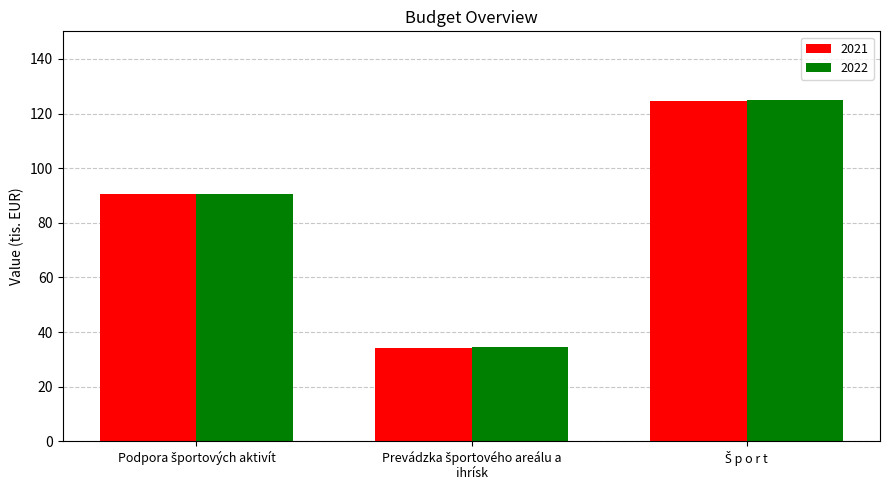

What is the maximum value for 2021?

124.6